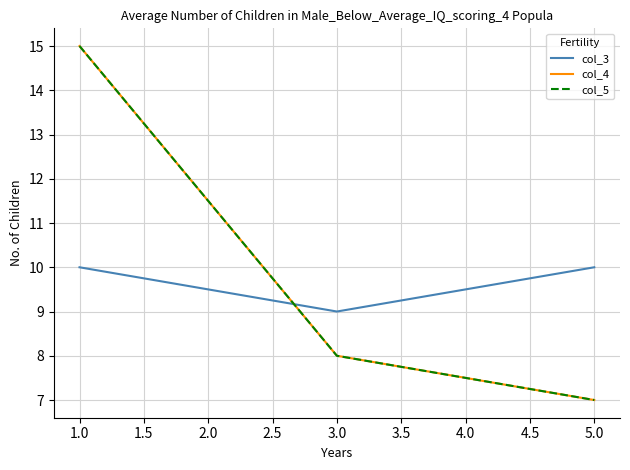

What is the maximum value for col_3?

10